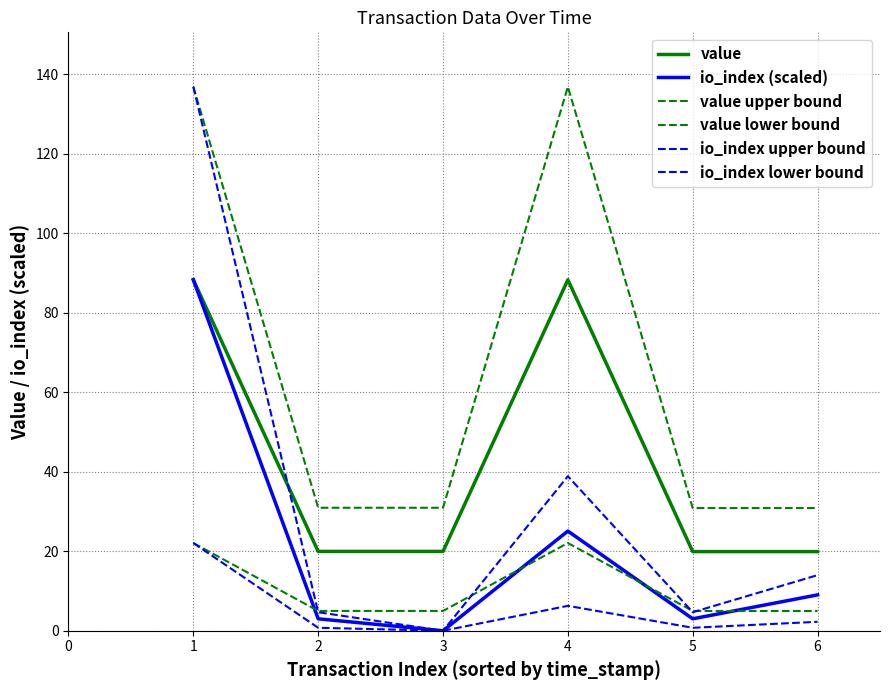

Does the chart display data point markers on the line(s)?

No